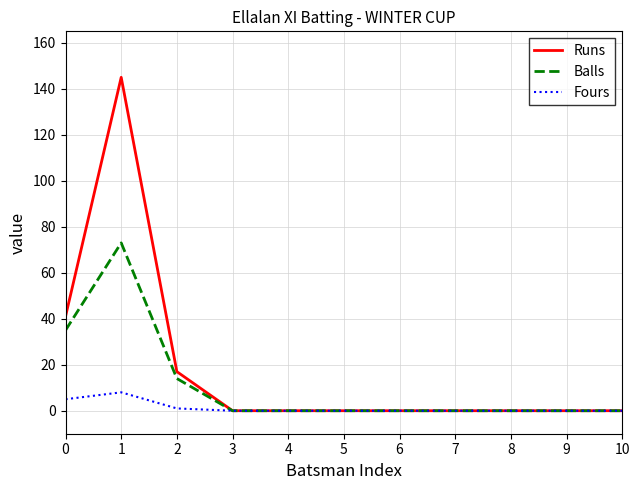

Is it true that Fours equals 0 at 10?

True